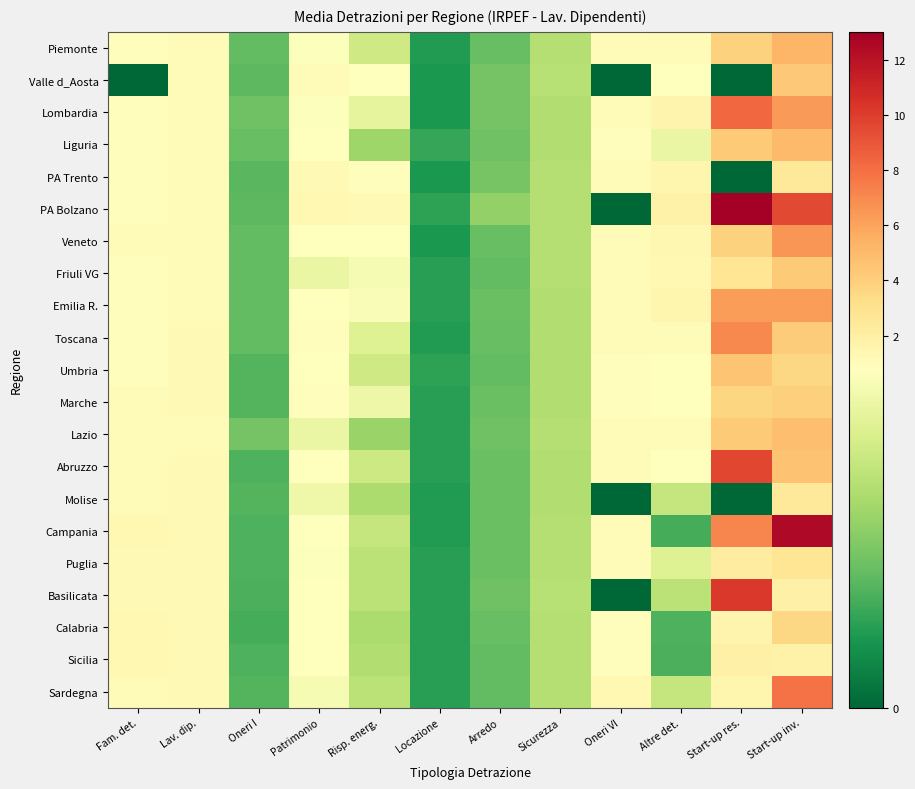

At which category is the sum across all series the highest?

Start-up inv.